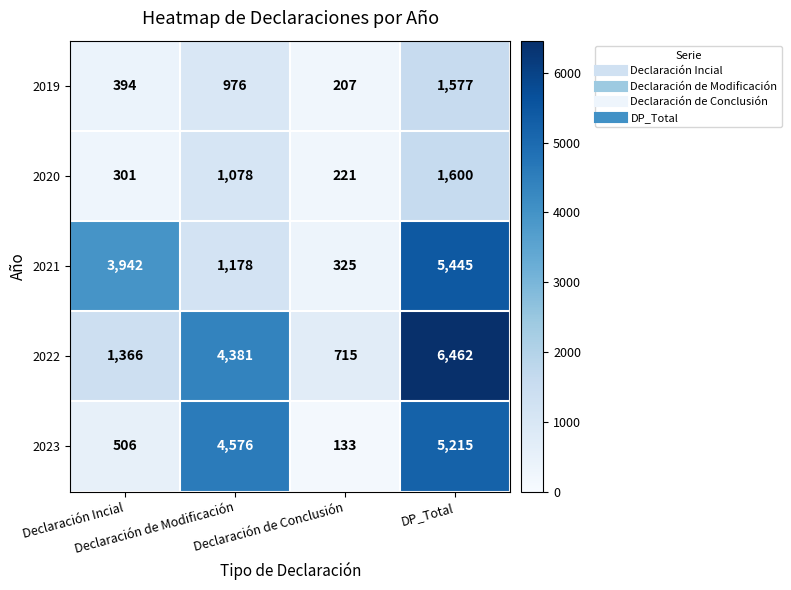

What is the minimum value for 2021?

325